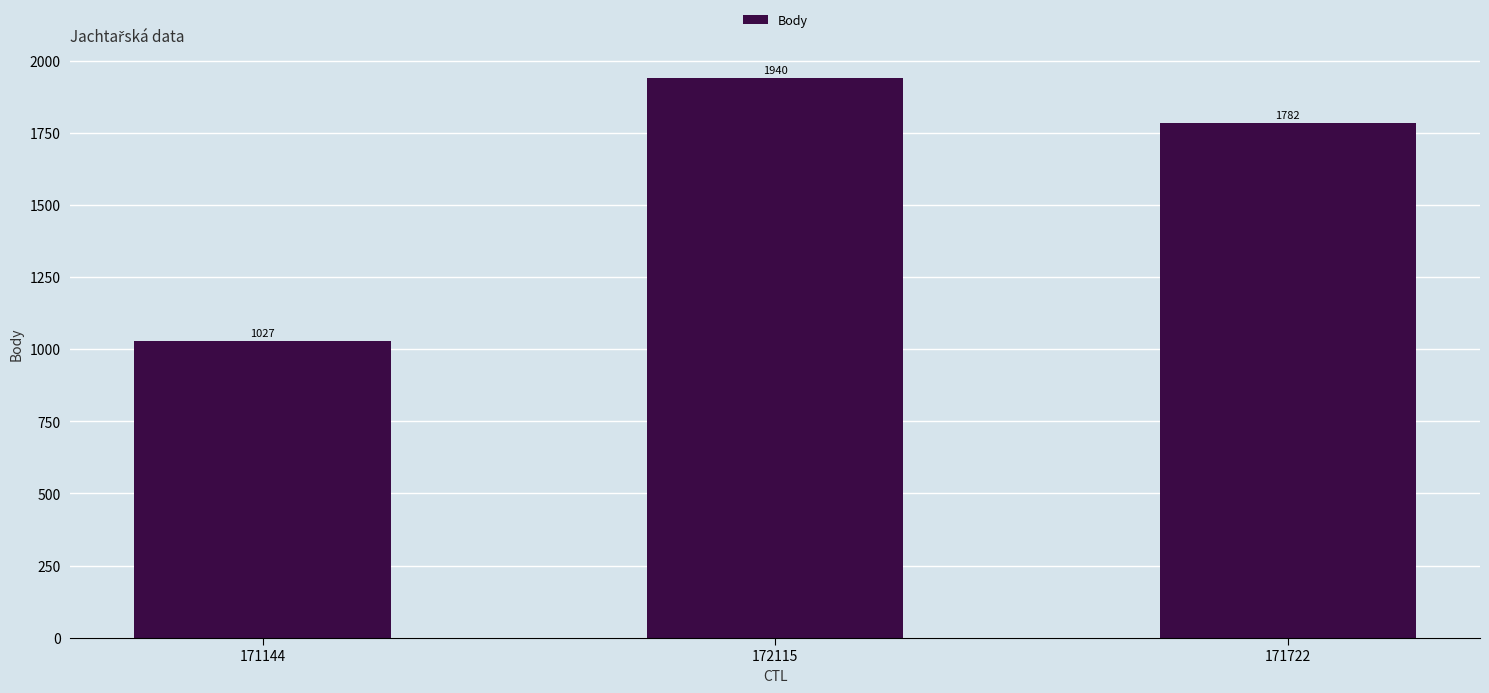

Approximately how many times larger is the value at 171722 compared to 172115?

0.9